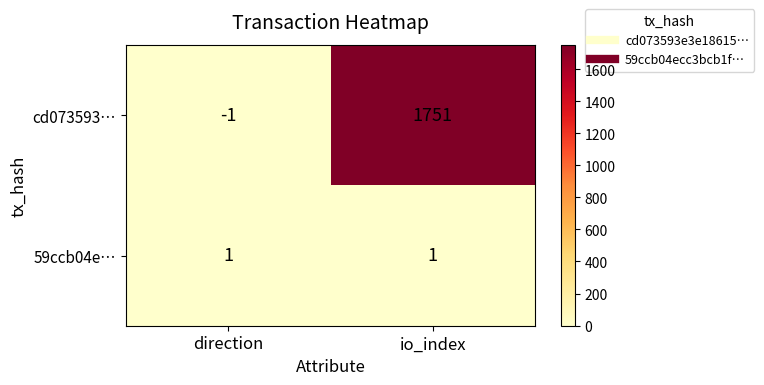

The cd073593… series shows -1 at direction. True or false?

True